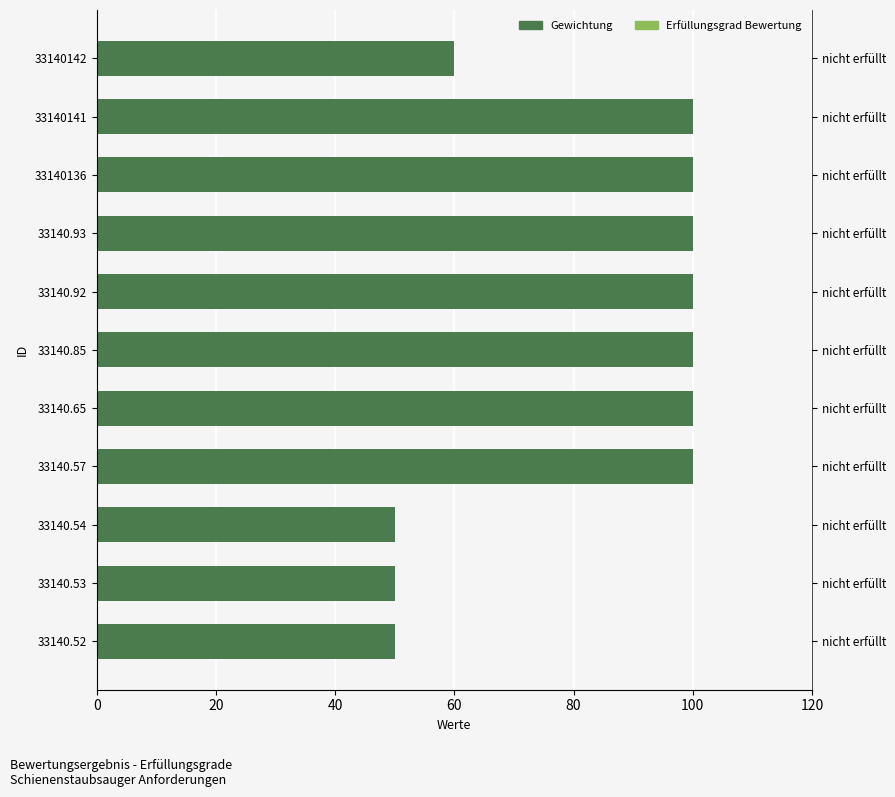

What is the average value of the Gewichtung series?

82.7